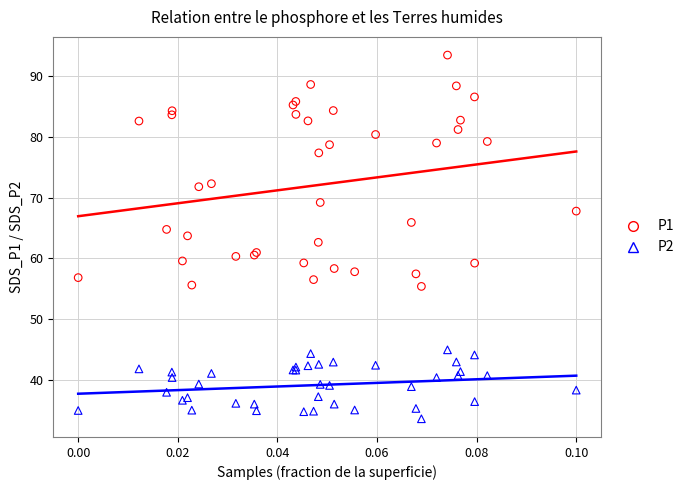

Which series contains the highest Y value?

P1